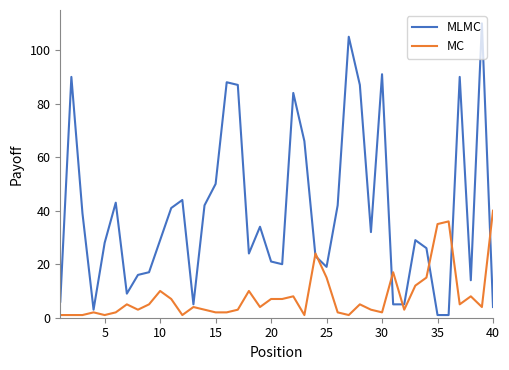

What is the difference between the second highest and second lowest values in the MC series?

35